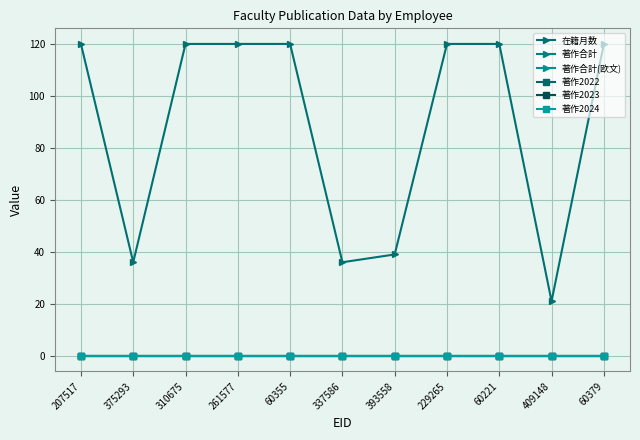

Is this an area chart (filled region under the line)?

No